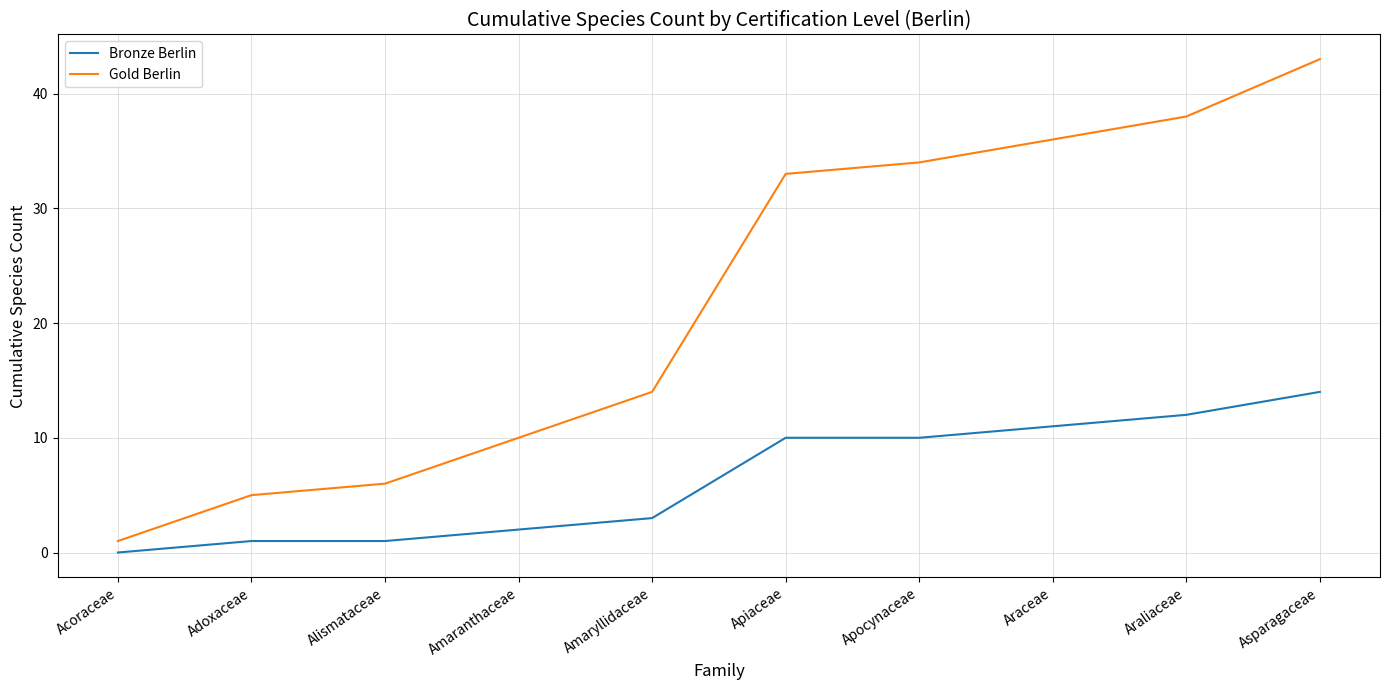

True or false: Gold Berlin has a value of 33 at Apiaceae.

True